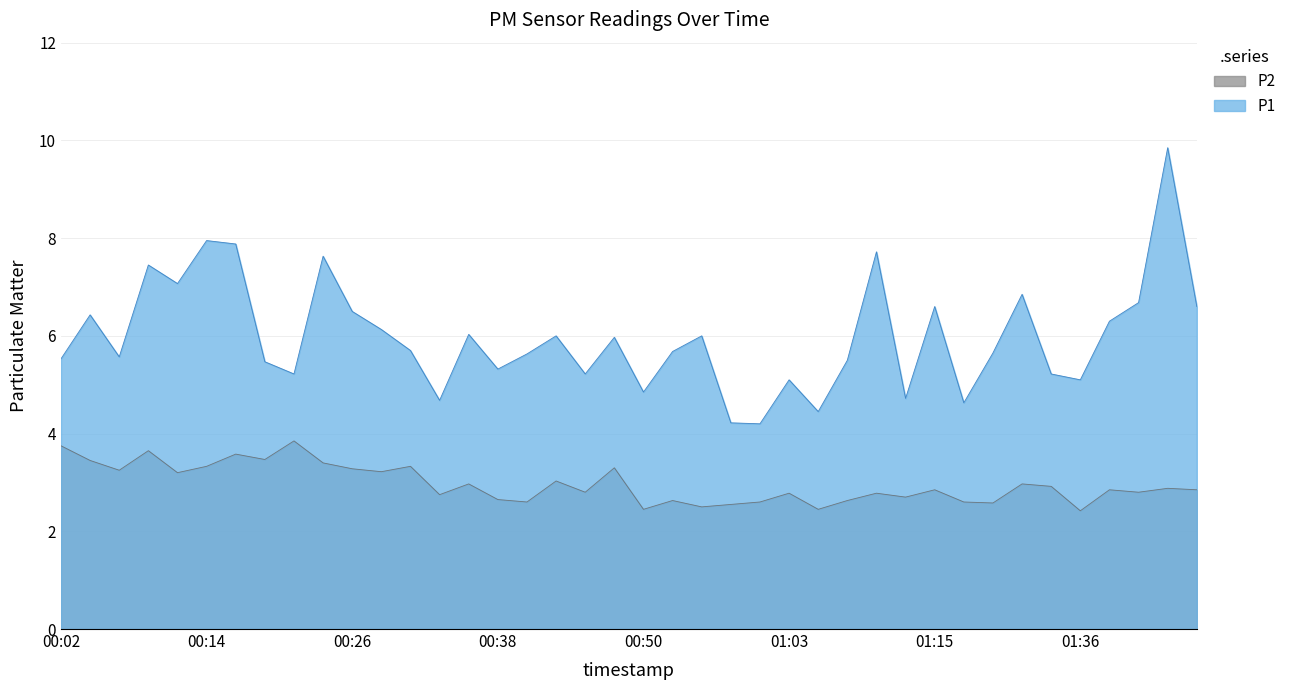

The value of P1 at 01:20 is 5.7. True or false?

True